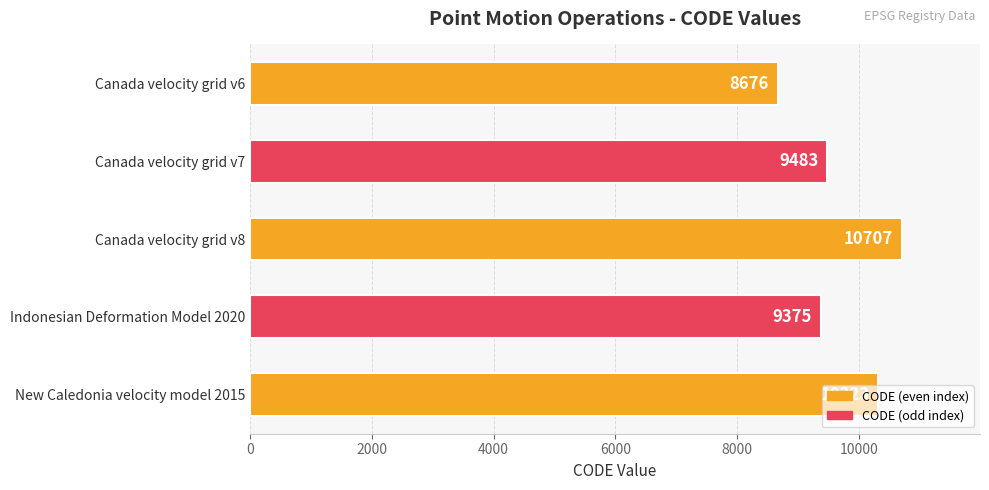

What is the maximum value shown in the chart?

10707